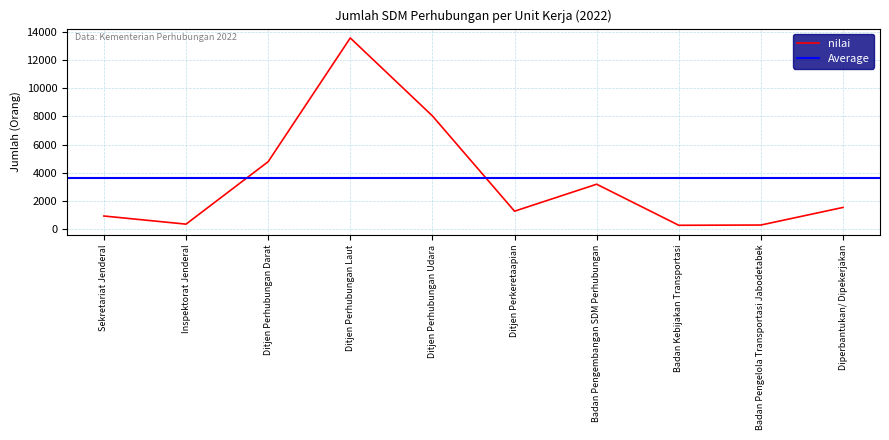

Which category has the lowest value across all series?

Badan Kebijakan Transportasi